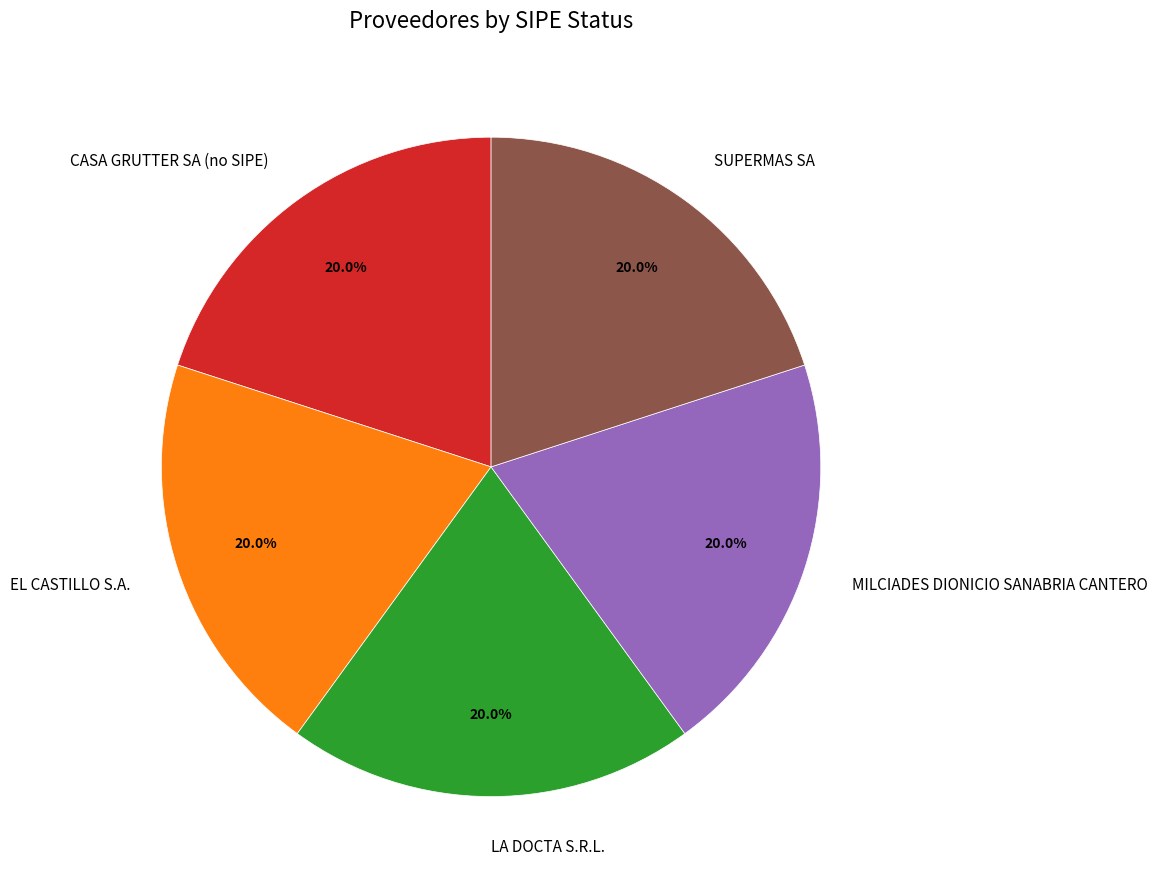

Is there a majority slice in this chart?

No